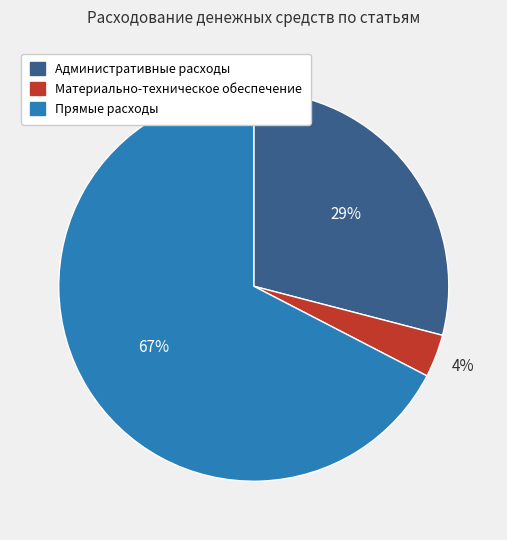

How many segments does this pie chart have?

3